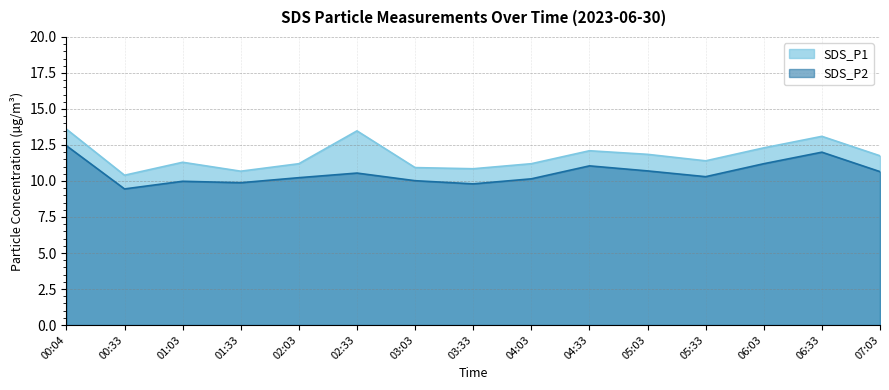

Reading left to right, list all the values displayed in this chart.

SDS_P1: 13.6	10.4	11.3	10.7	11.2	13.5	10.9	10.8	11.2	12.1	11.8	11.4	12.3	13.1	11.8
SDS_P2: 12.4	9.4	10.0	9.9	10.2	10.6	10.0	9.8	10.2	11.1	10.7	10.3	11.2	12.0	10.7